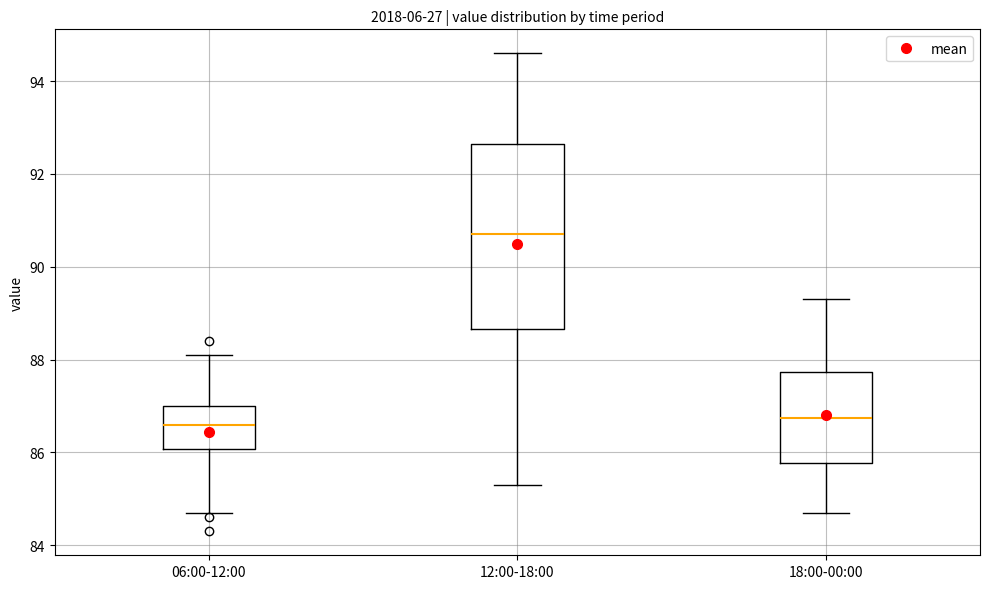

Which box's median line is the highest?

12:00-18:00